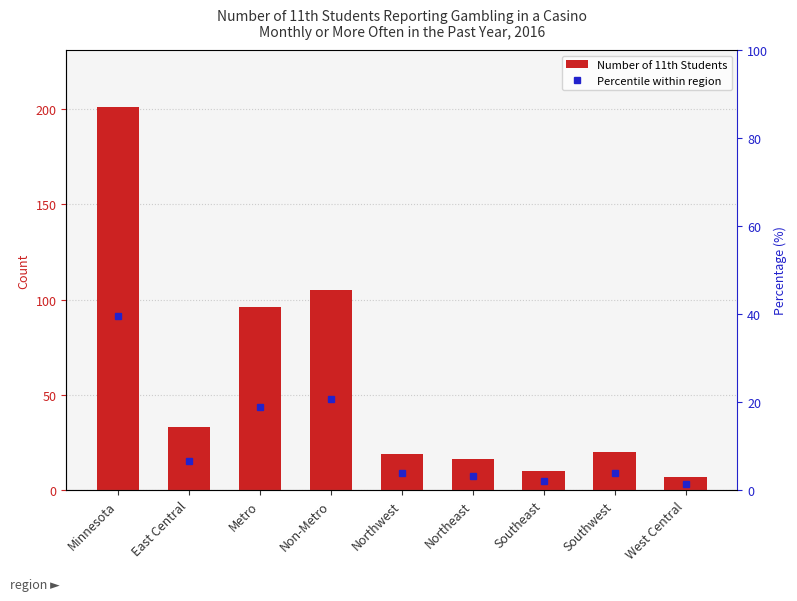

How many distinct data groups are displayed?

2